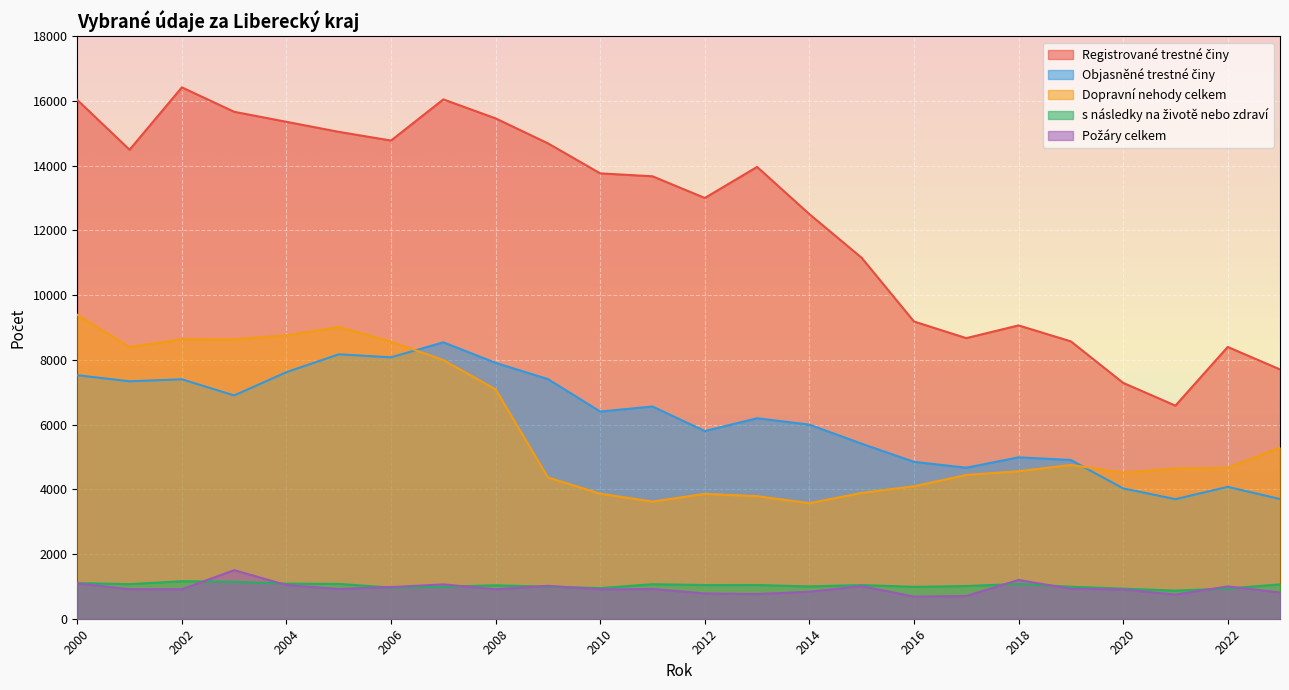

Reading left to right, what are all the values shown in this chart?

Registrované trestné činy: 2000=16033	2001=14494	2002=16422	2003=15667	2004=15357	2005=15047	2006=14778	2007=16050	2008=15463	2009=14692	2010=13764	2011=13674	2012=13003	2013=13963	2014=12504	2015=11154	2016=9186	2017=8672	2018=9065	2019=8572	2020=7290	2021=6586	2022=8399	2023=7705
Objasněné trestné činy: 2000=7526	2001=7338	2002=7400	2003=6901	2004=7620	2005=8172	2006=8079	2007=8543	2008=7908	2009=7407	2010=6403	2011=6559	2012=5801	2013=6195	2014=5999	2015=5409	2016=4849	2017=4667	2018=4988	2019=4906	2020=4028	2021=3695	2022=4076	2023=3699
Dopravní nehody celkem: 2000=9394	2001=8397	2002=8642	2003=8637	2004=8757	2005=9018	2006=8564	2007=7993	2008=7088	2009=4366	2010=3864	2011=3620	2012=3859	2013=3788	2014=3572	2015=3889	2016=4094	2017=4443	2018=4558	2019=4752	2020=4517	2021=4641	2022=4665	2023=5292
s následky na životě nebo zdraví: 2000=1101	2001=1069	2002=1158	2003=1143	2004=1083	2005=1076	2006=964	2007=990	2008=1033	2009=991	2010=947	2011=1066	2012=1041	2013=1042	2014=999	2015=1040	2016=986	2017=1010	2018=1077	2019=989	2020=930	2021=868	2022=935	2023=1061
Požáry celkem: 2000=1090	2001=912	2002=910	2003=1501	2004=1040	2005=919	2006=978	2007=1062	2008=909	2009=1017	2010=907	2011=919	2012=781	2013=762	2014=834	2015=1009	2016=683	2017=703	2018=1198	2019=924	2020=903	2021=746	2022=999	2023=810